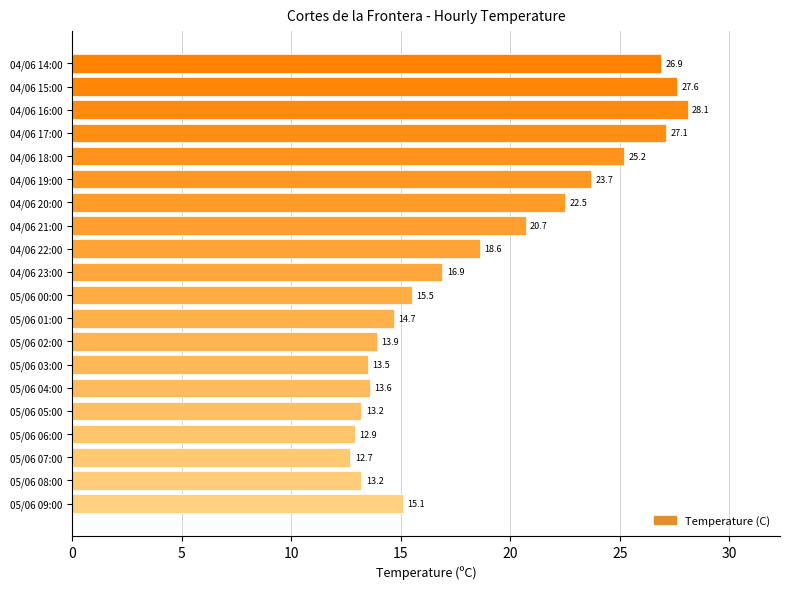

Where is the data nearest to the value 20?

04/06 21:00